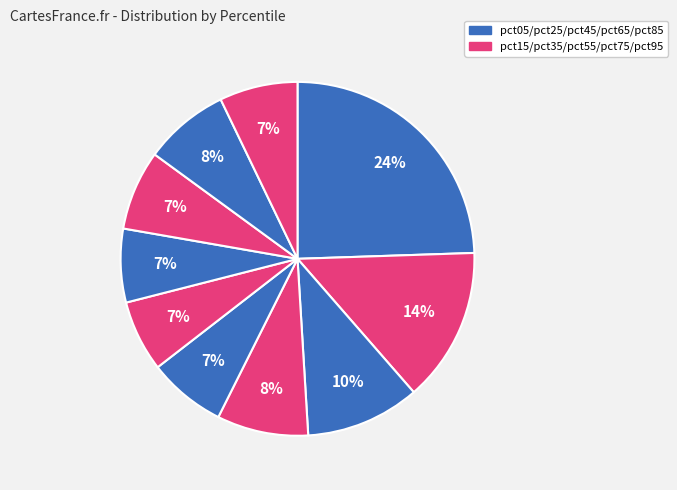

To the nearest percent, what is the difference between the largest and smallest slice percentages?

18%